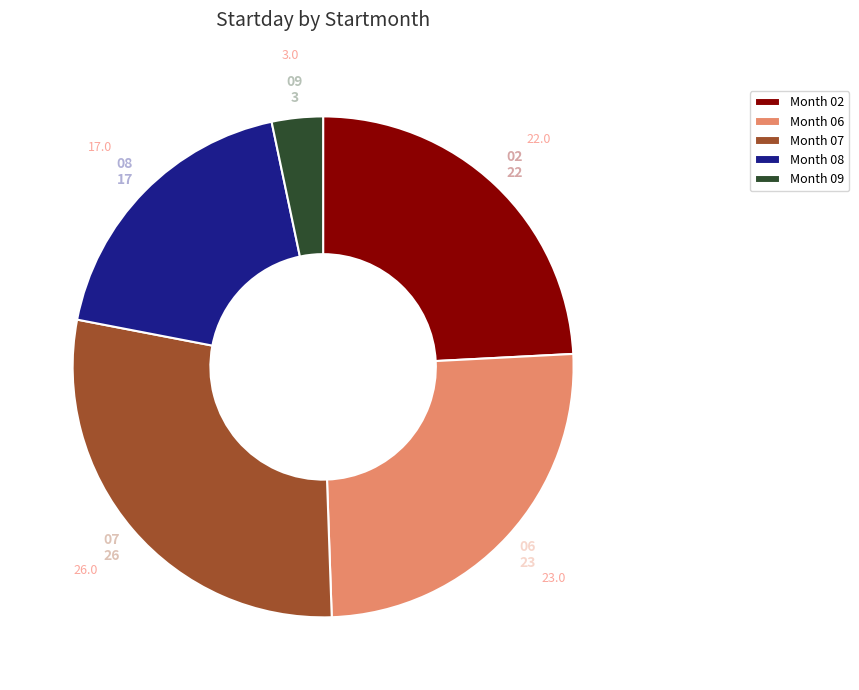

True or false: 07 accounts for 40% of the total.

False